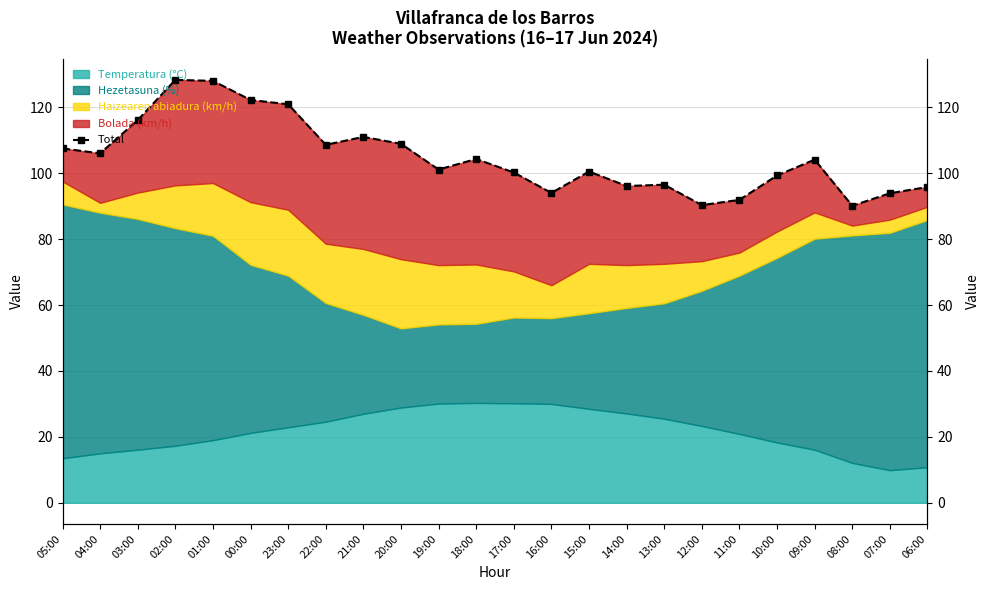

Read the value at 10:00.

99.3